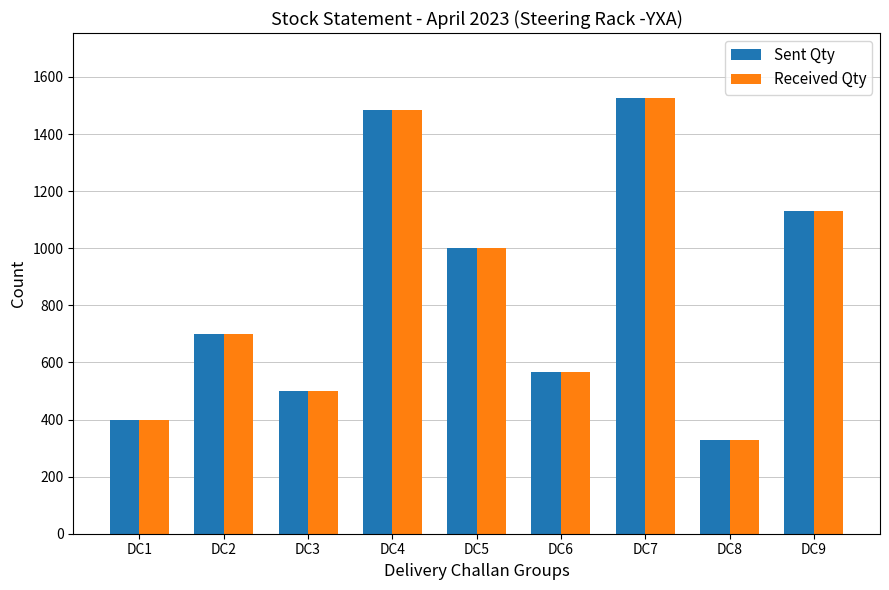

Where is Received Qty nearest to the value 926?

DC5